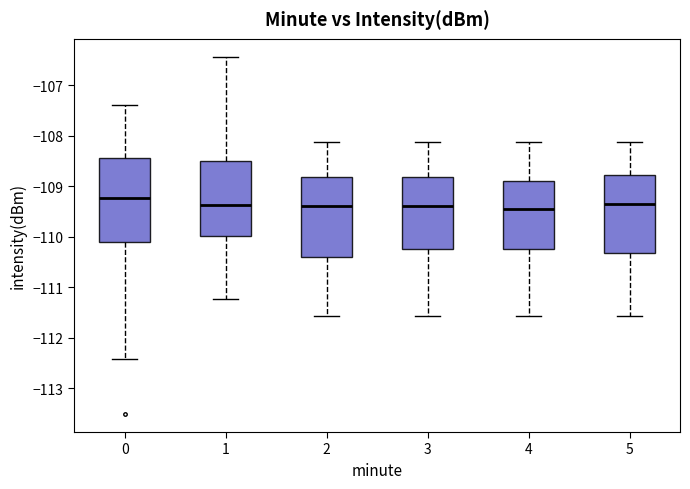

Where is the upper edge of the box at x = 1 on the y-axis? The values are not printed on the chart, so give them approximately, as read against the axis.

-108.5